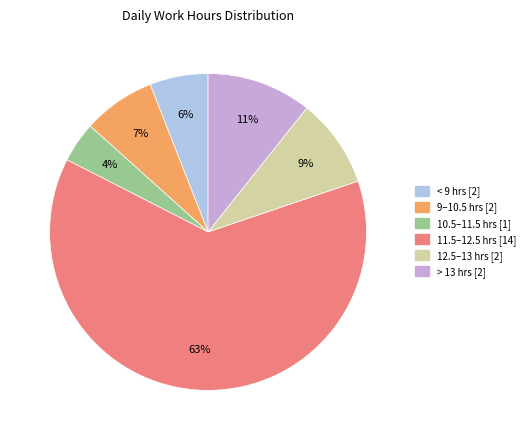

To the nearest percent, what is the average slice percentage?

17%